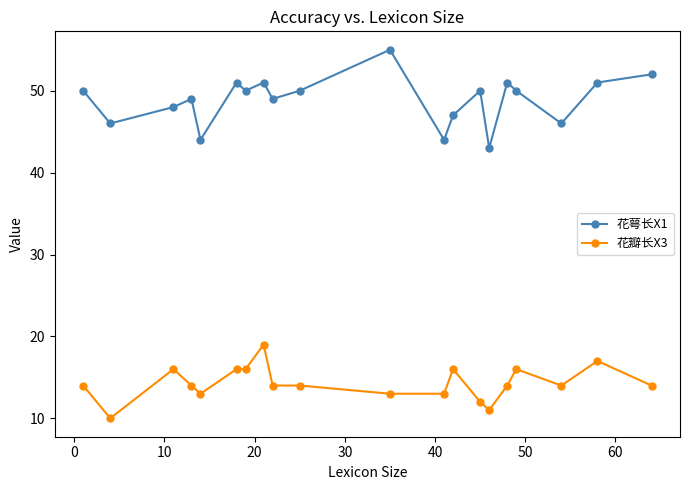

Reading right to left, extract all data points from this chart.

花萼长X1: 52	51	46	50	51	43	50	47	44	55	50	49	51	50	51	44	49	48	46	50
花瓣长X3: 14	17	14	16	14	11	12	16	13	13	14	14	19	16	16	13	14	16	10	14